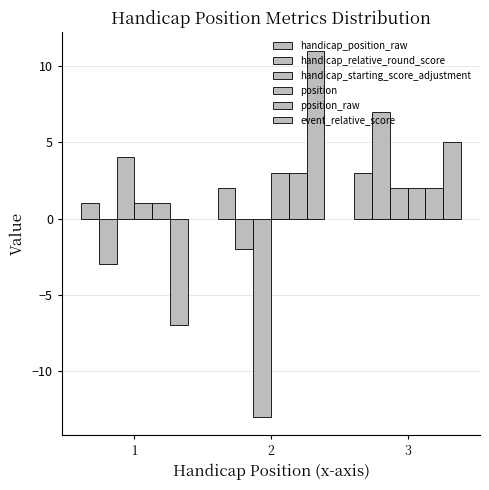

Which category has the highest value in the handicap_starting_score_adjustment series?

1